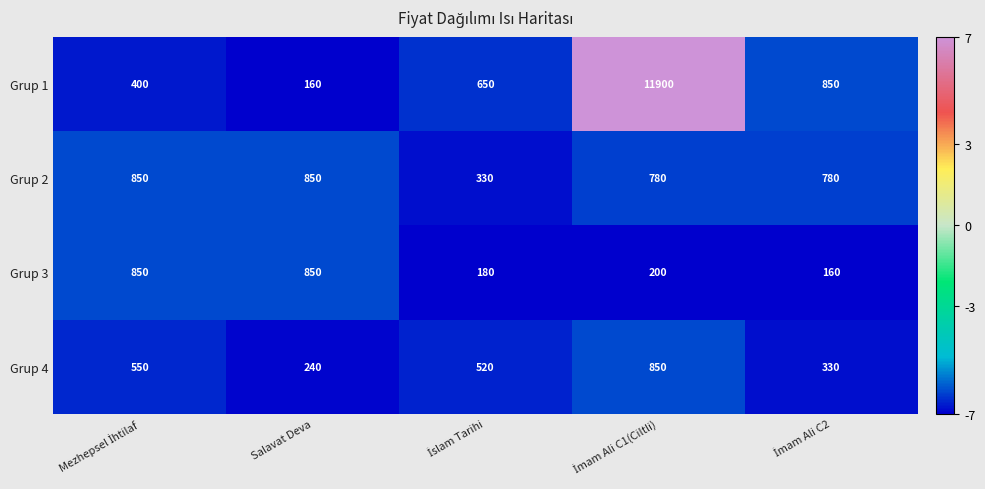

Which series has the largest range (max minus min)?

Grup 1